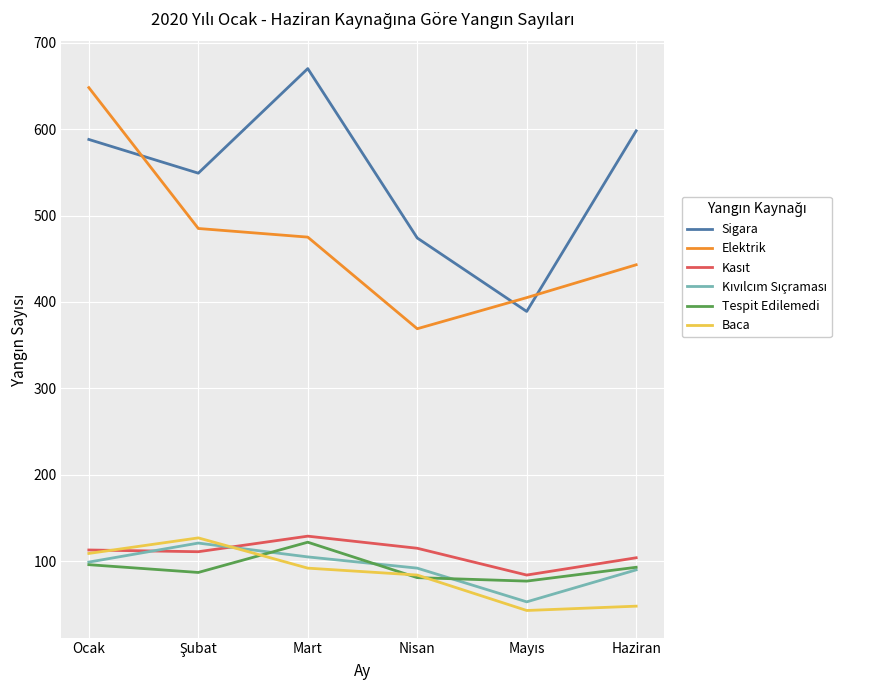

Is it true that Baca equals 55 at Mart?

False